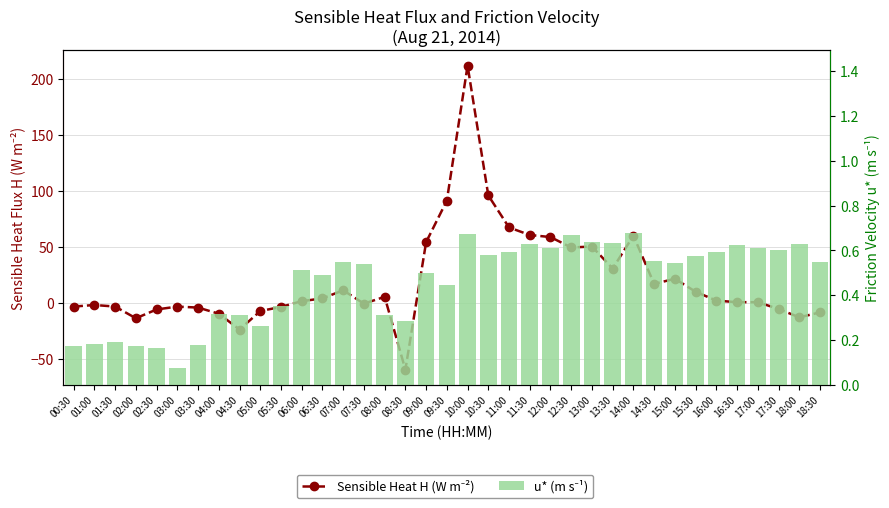

How many data points does each series have?

37